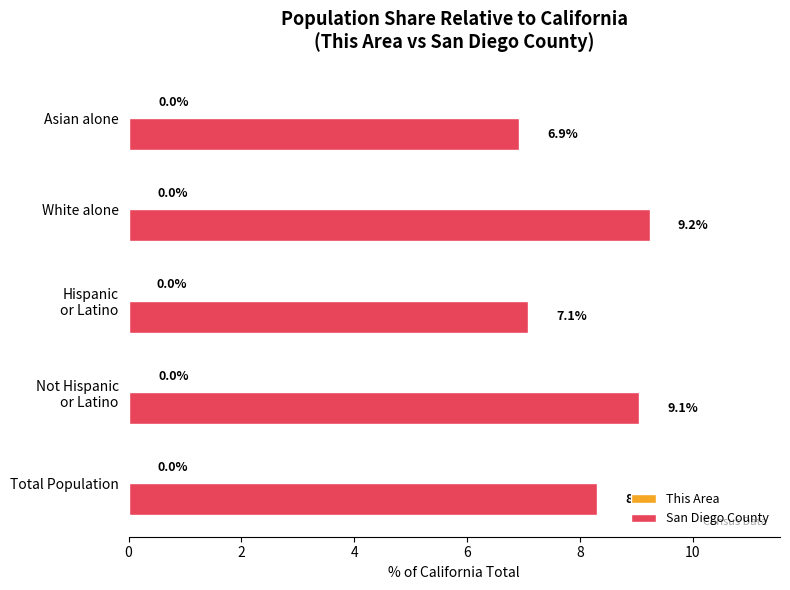

What is the sum of all San Diego County values?

40.6